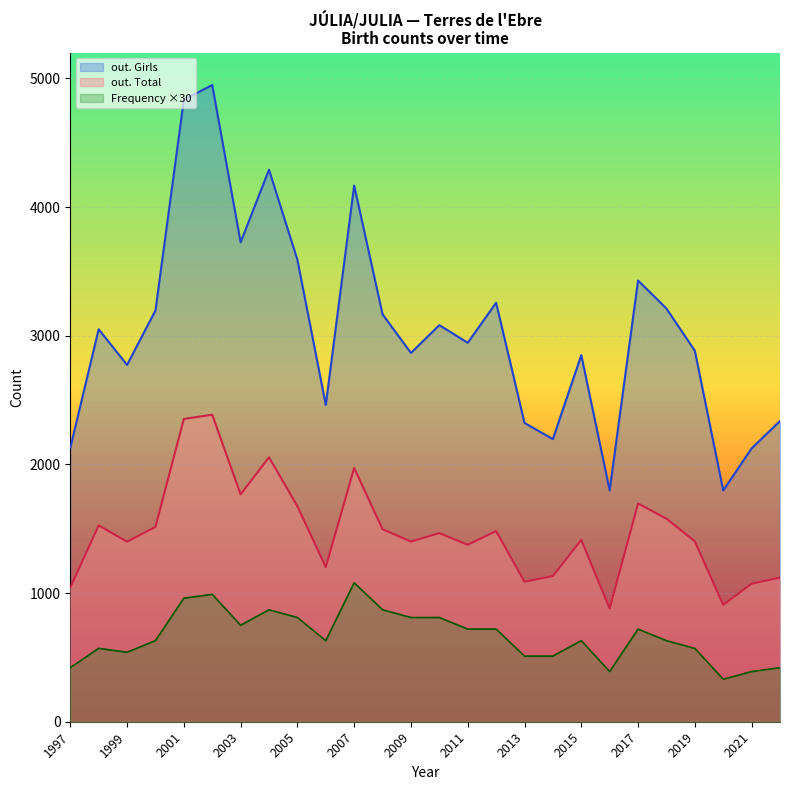

True or false: out. Girls and Position. Girls intersect in this chart.

False